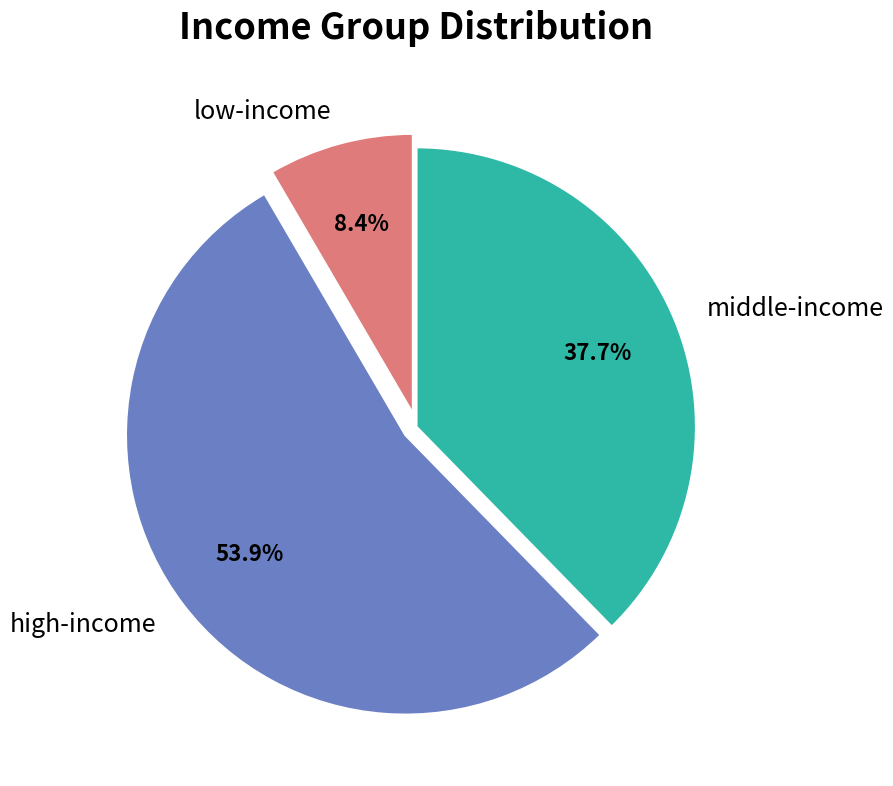

Rank the categories by value from highest to lowest.

high-income, middle-income, low-income